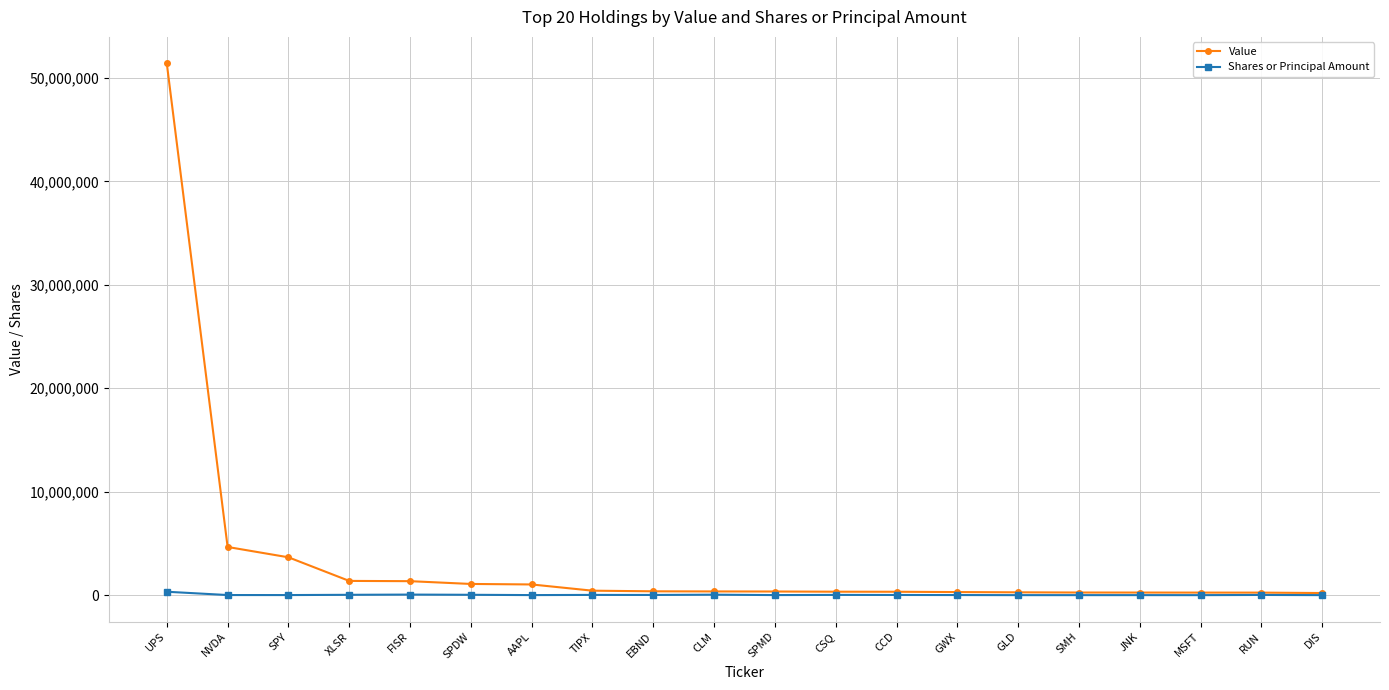

At how many categories does at least one series exceed 44963190?

1